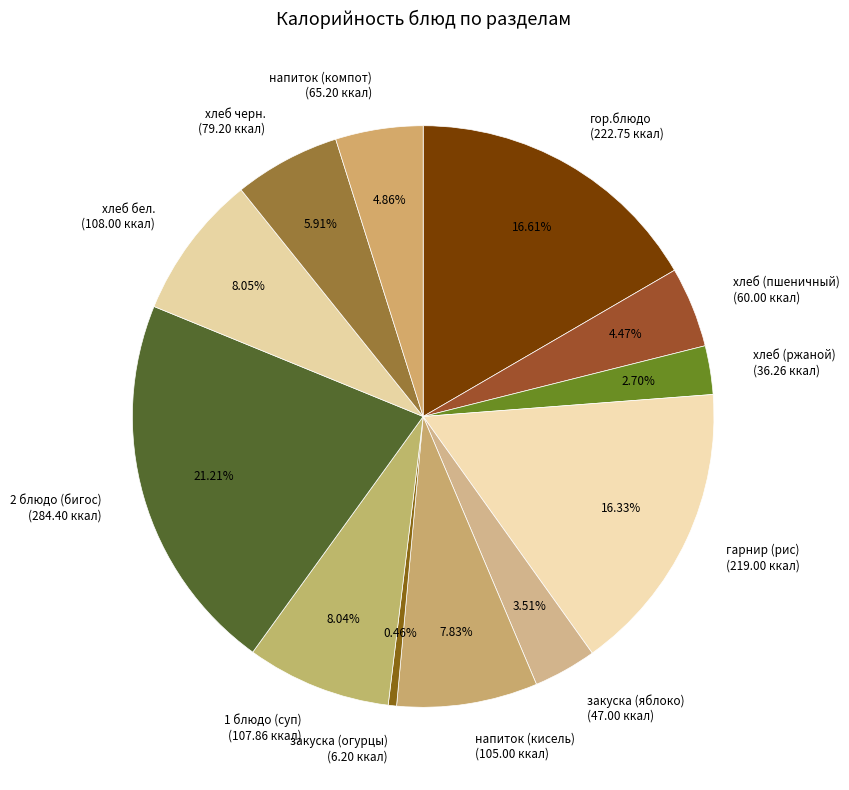

Is there any slice that represents more than half of the pie?

No